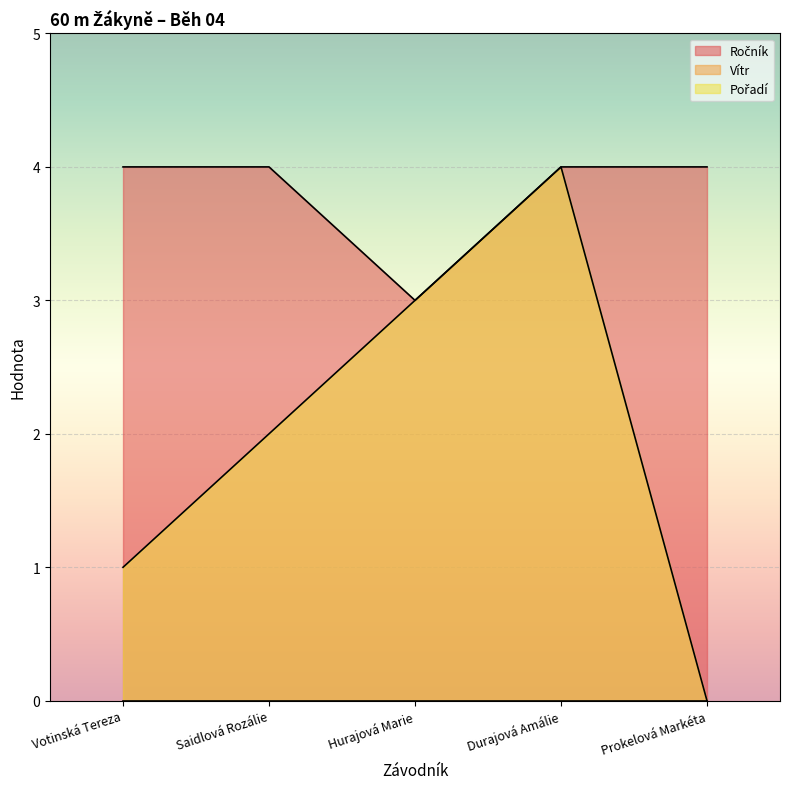

Read the Pořadí value at Hurajová Marie.

3